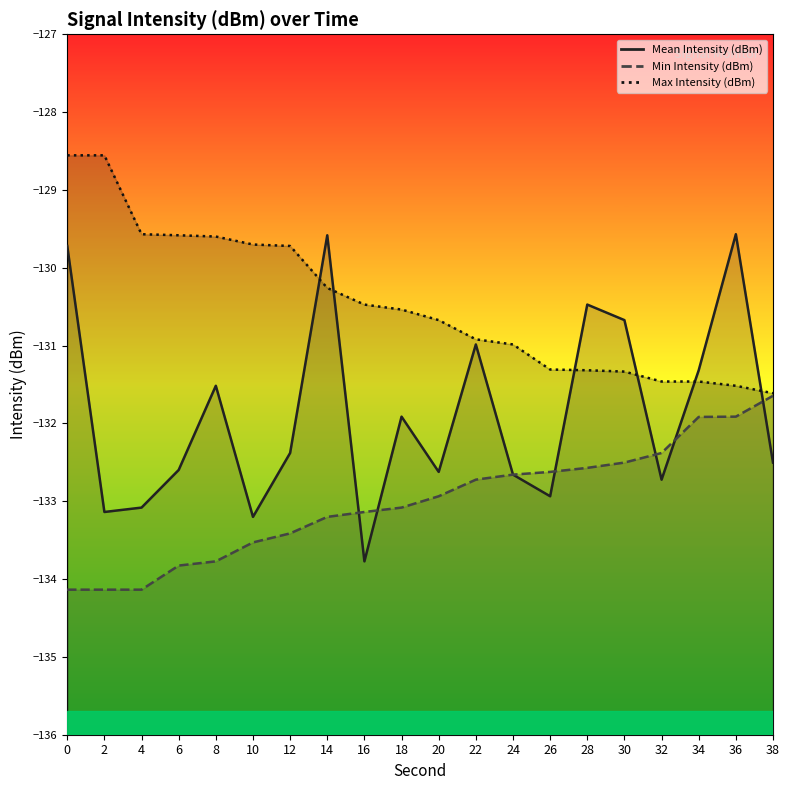

What is the sum of the Max Intensity (dBm) values at 26 and 20?

-262.0